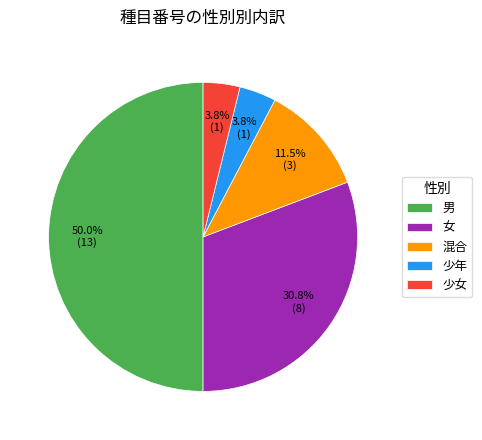

Which slice is the largest?

男